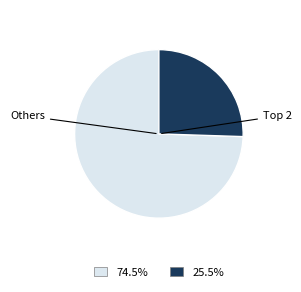

Is there any slice that represents more than half of the pie?

Yes